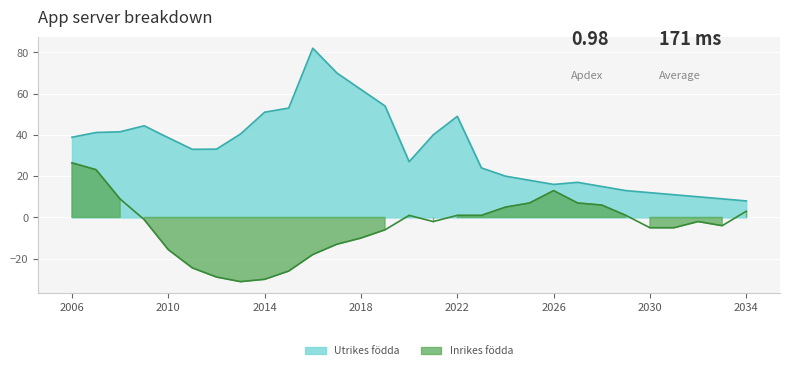

Which series changed the most between 2013 and 2031?

Utrikes födda